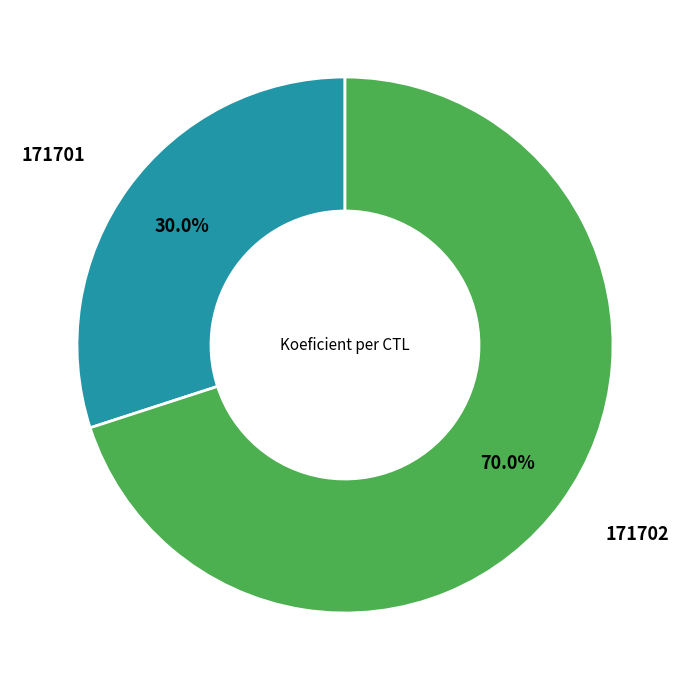

Does any single category account for the majority?

Yes